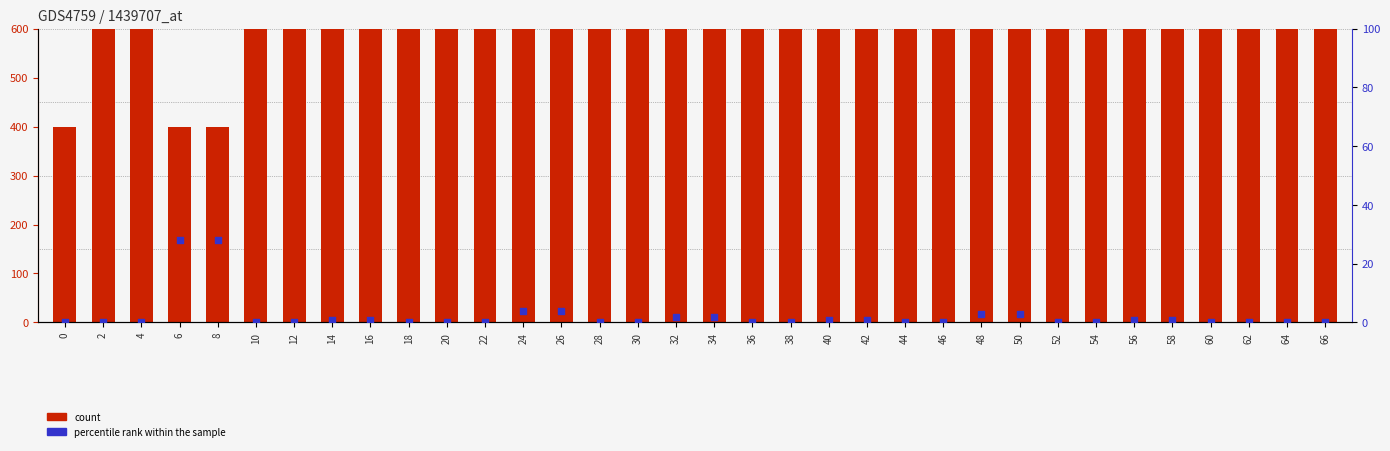

Which series reaches the maximum Y coordinate?

count